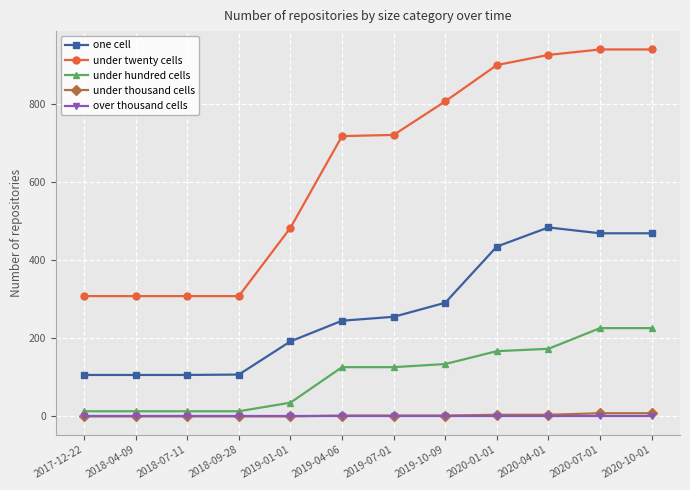

What is the label of the 8th point from the right?

2019-01-01